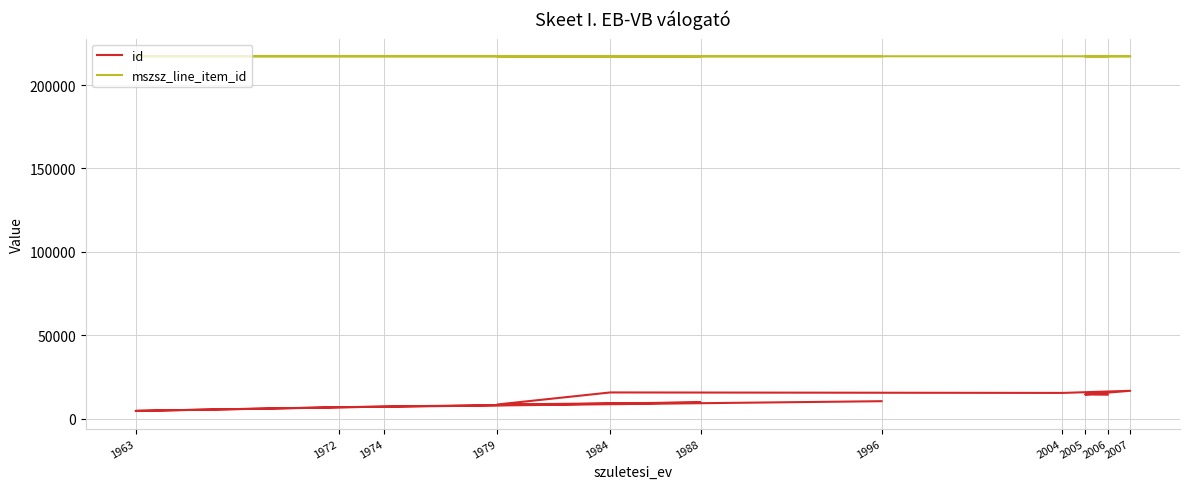

Reading left to right, what are all the values shown in this chart?

id: 10598	6998	4792	7388	9840	8627	15843	15555	16840	14635	14494
mszsz_line_item_id: 217224	217224	217224	217224	217224	217224	217224	217225	217225	217225	217225